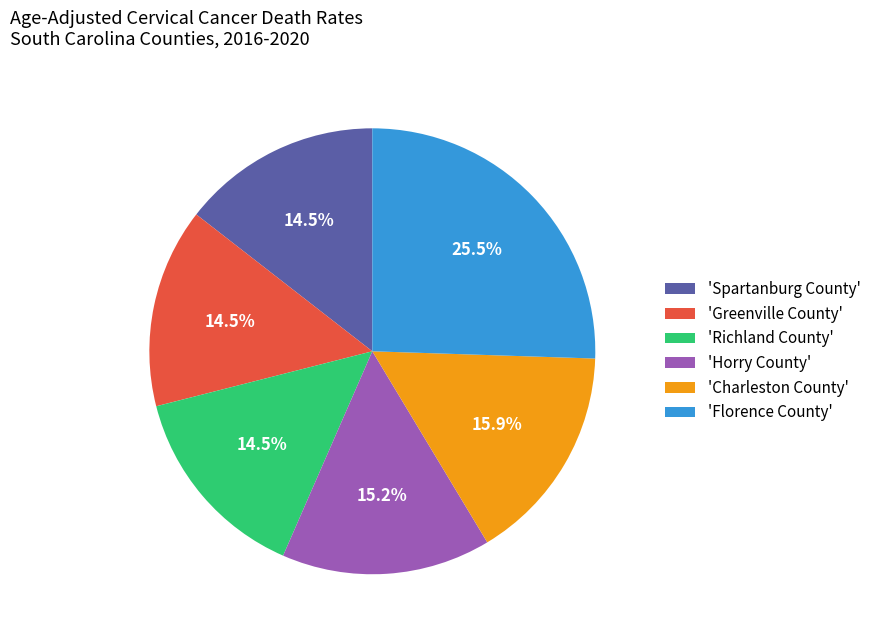

Approximately how many times larger is the value at 'Greenville County' compared to 'Horry County'?

1.0